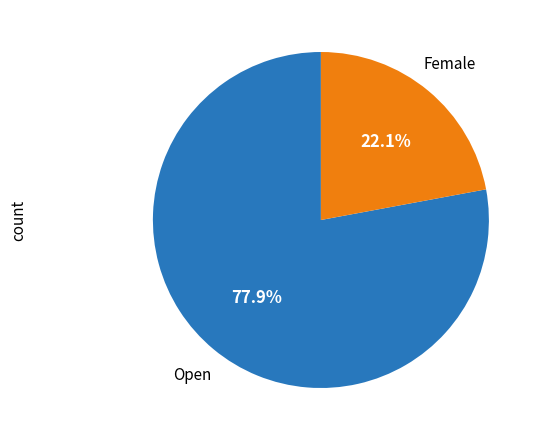

Is there a majority slice in this chart?

Yes